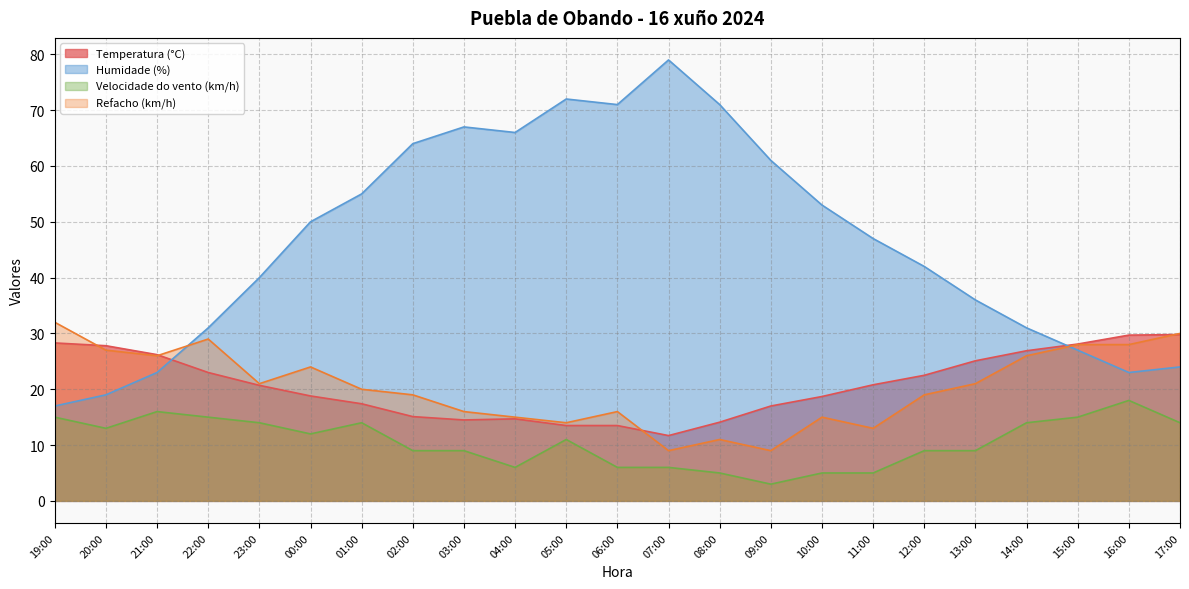

Where does the Refacho (km/h) series first go above 20?

19:00